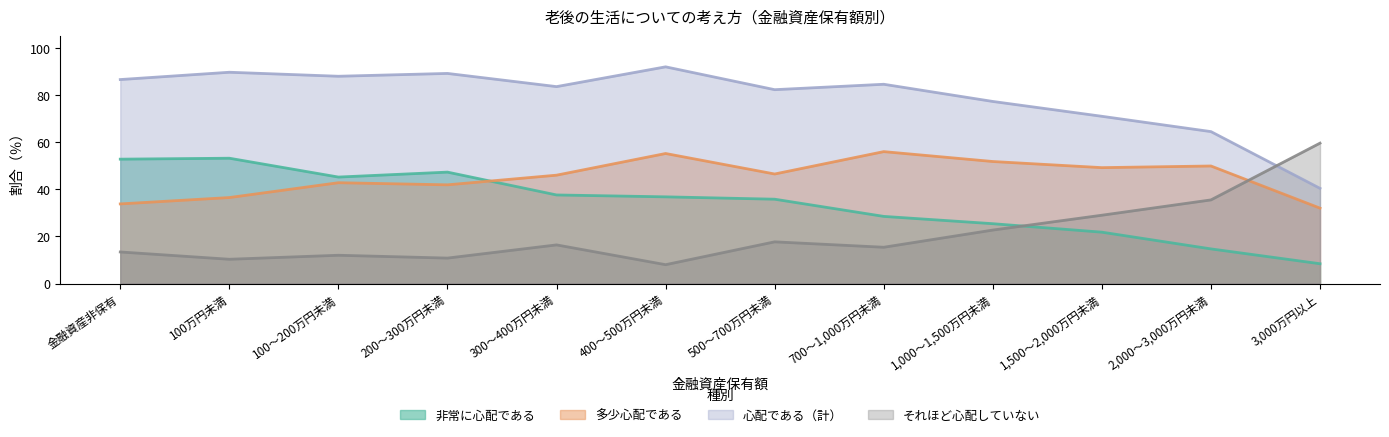

Reading left to right, extract all data points from this chart.

非常に心配である: 52.8	53.2	45.2	47.3	37.6	36.8	35.8	28.5	25.4	21.8	14.7	8.4
多少心配である: 33.8	36.5	42.8	41.9	46.0	55.2	46.5	56.0	51.8	49.2	49.9	32.0
心配である（計）: 86.6	89.7	88.0	89.2	83.6	92.0	82.3	84.6	77.3	71.0	64.5	40.4
それほど心配していない: 13.4	10.3	12.0	10.8	16.4	8.0	17.7	15.4	22.7	29.0	35.5	59.6